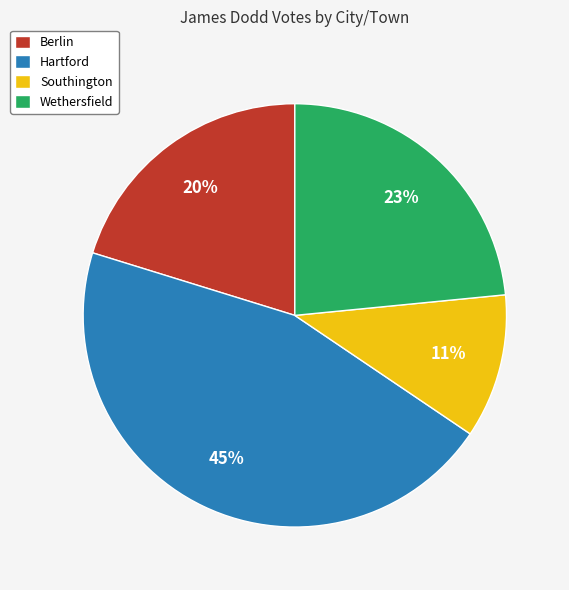

Which slice is the smallest?

Southington